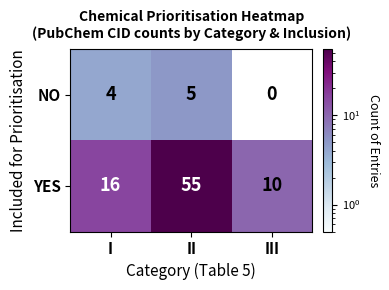

Read the NO value at II.

5